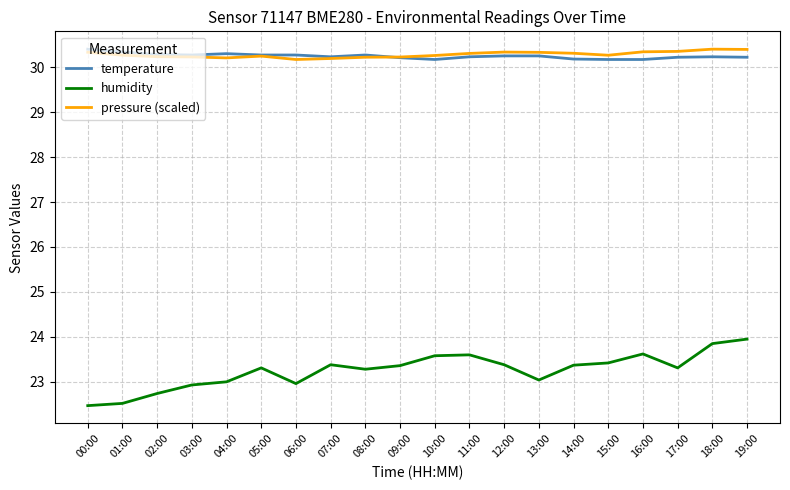

The pressure (scaled) series shows 53.6 at 12:00. True or false?

False